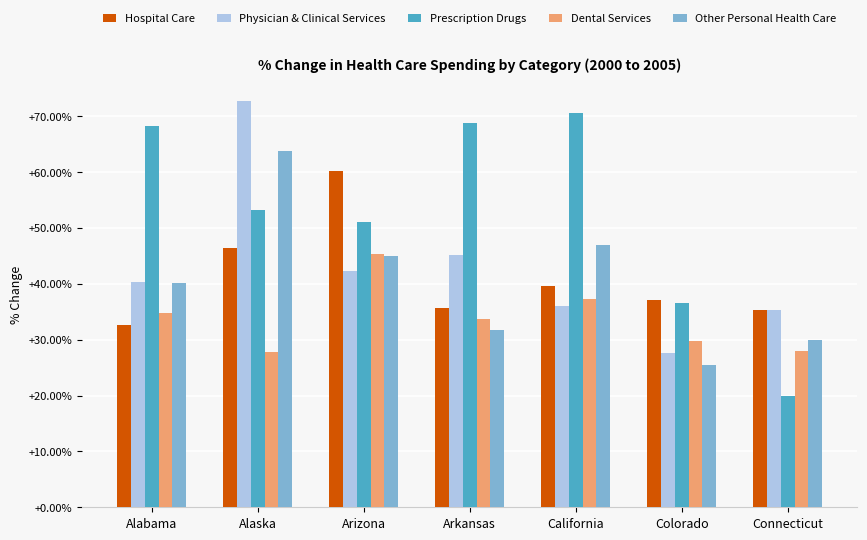

Which series has the widest spread of values?

Prescription Drugs